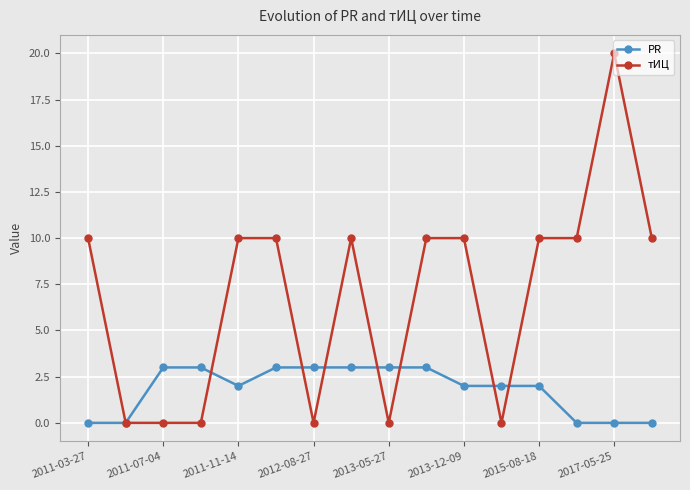

List the series in order of their peak value, lowest first.

PR, тИЦ